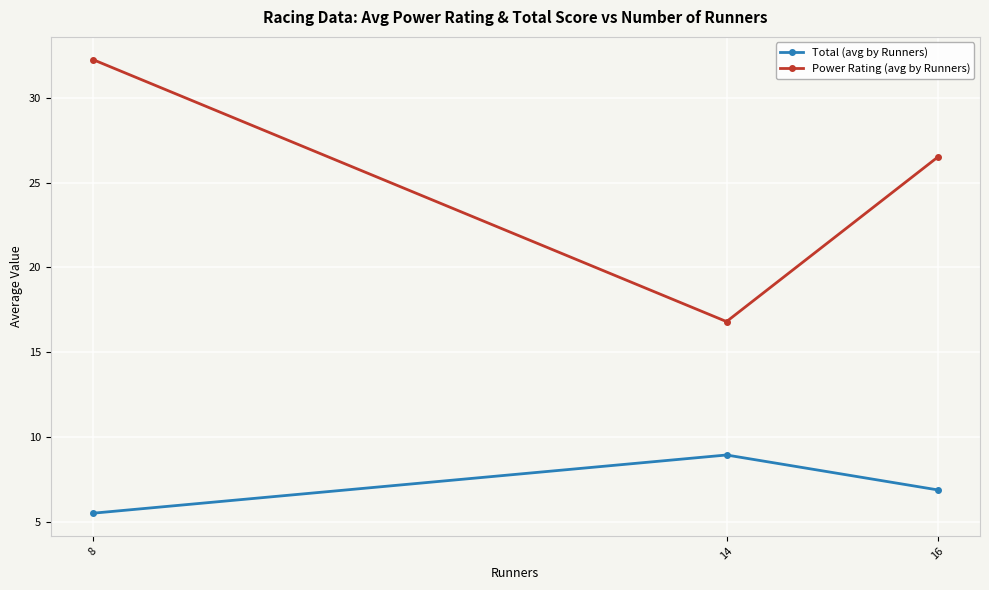

List the series in order of their peak value, lowest first.

Total (avg by Runners), Power Rating (avg by Runners)